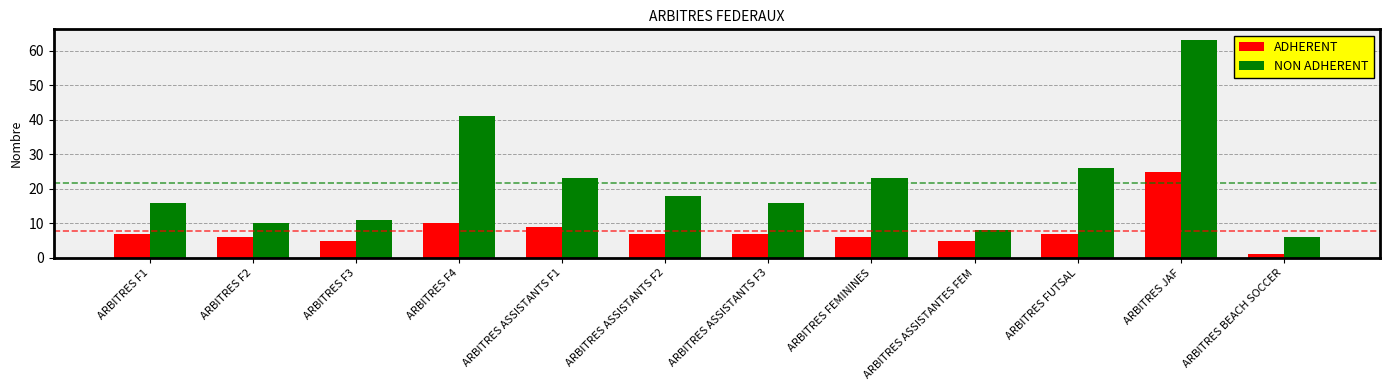

Is it true that NON ADHERENT equals 4 at ARBITRES ASSISTANTS F3?

False